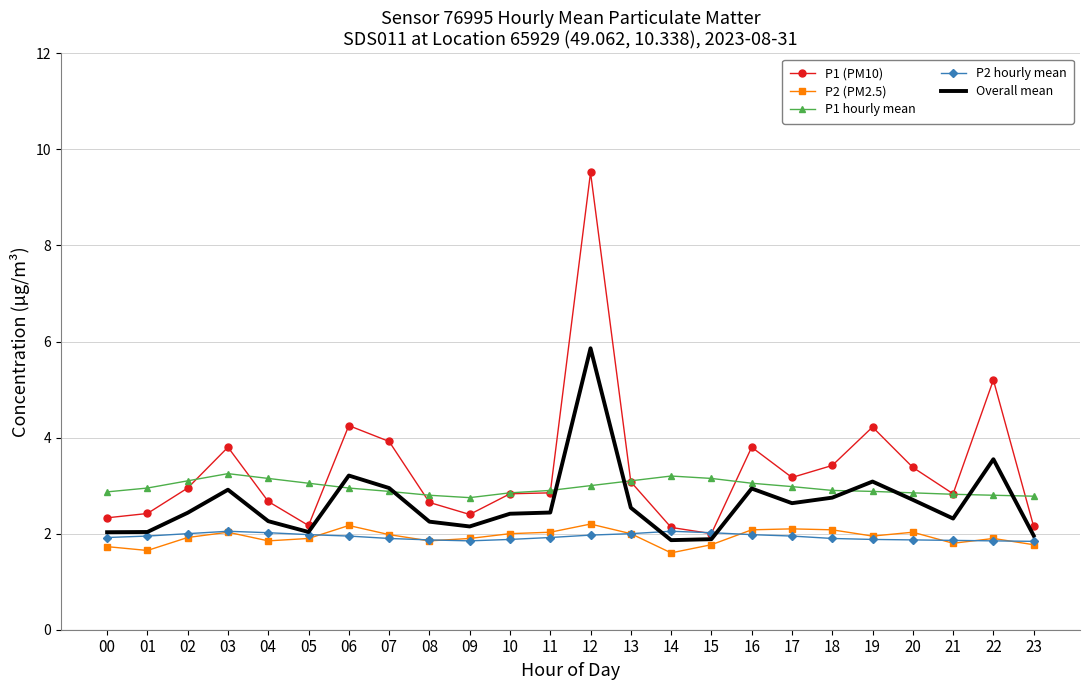

Which series has the largest total across all categories?

P1 (PM10)